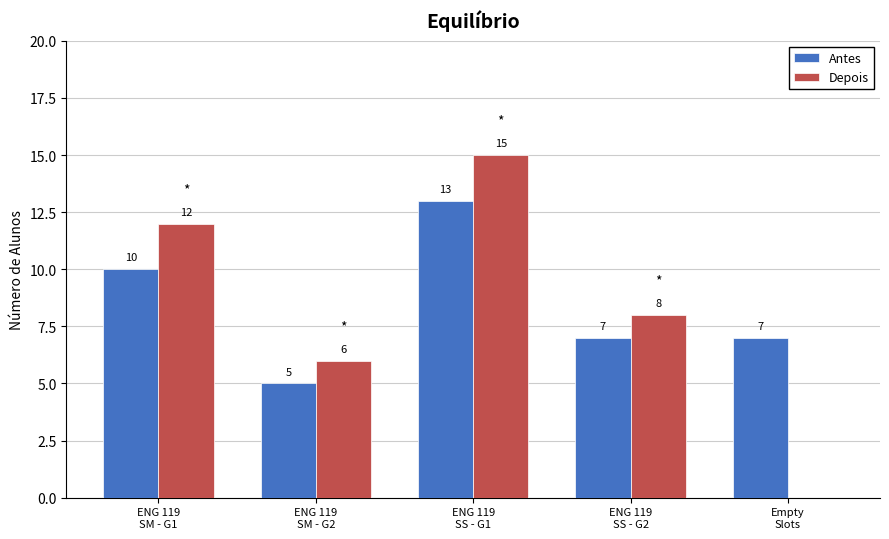

What is the maximum value for Antes?

13